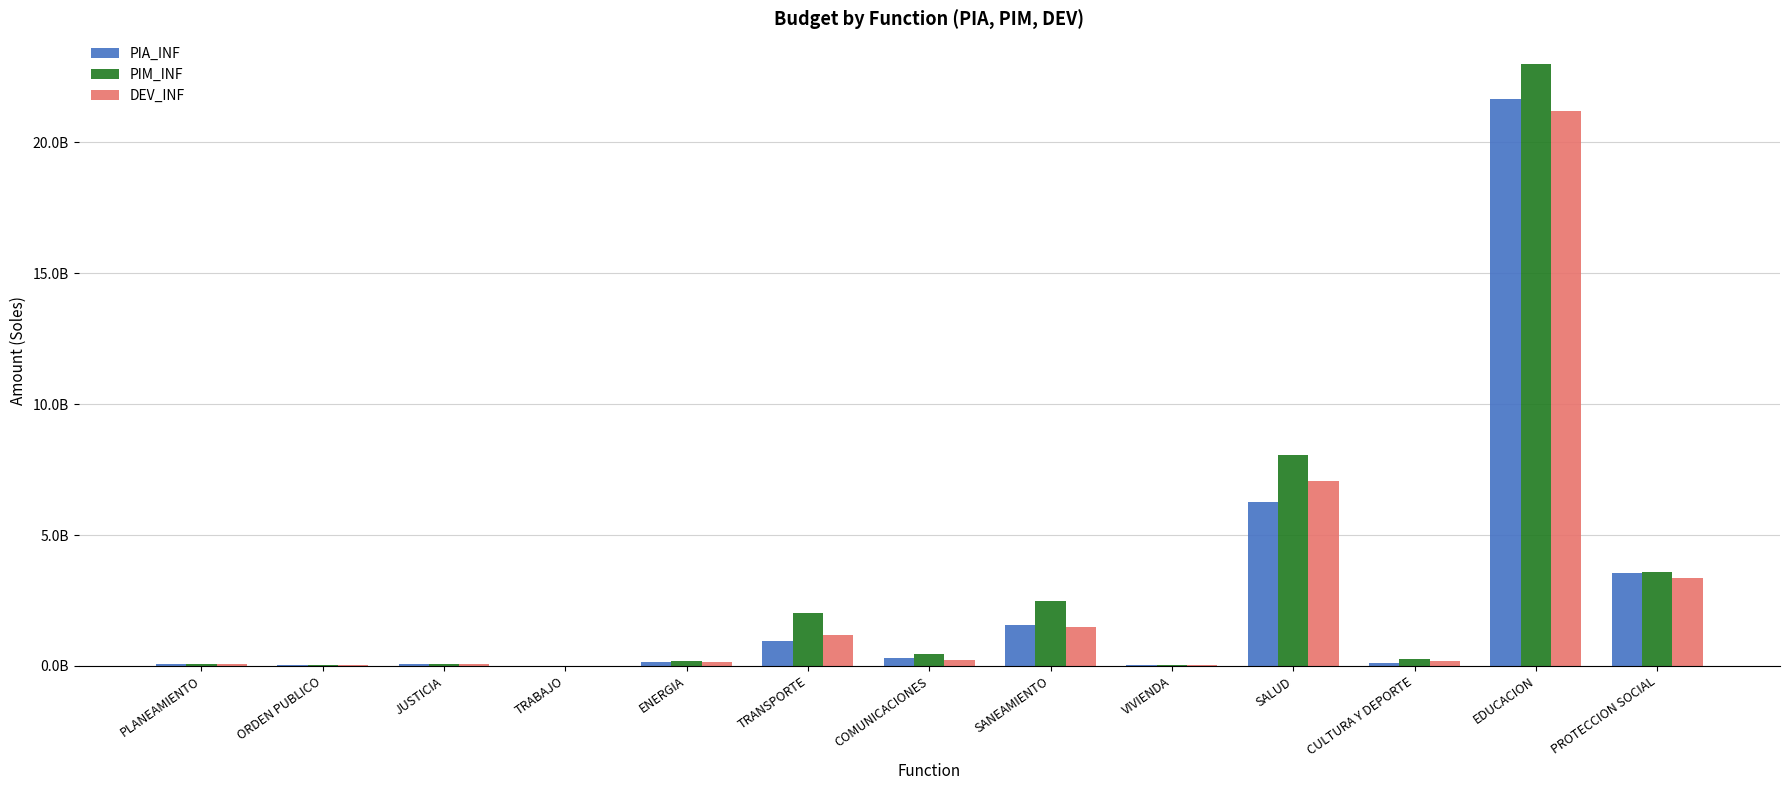

What are all the series names shown in the legend?

PIA_INF, PIM_INF, DEV_INF